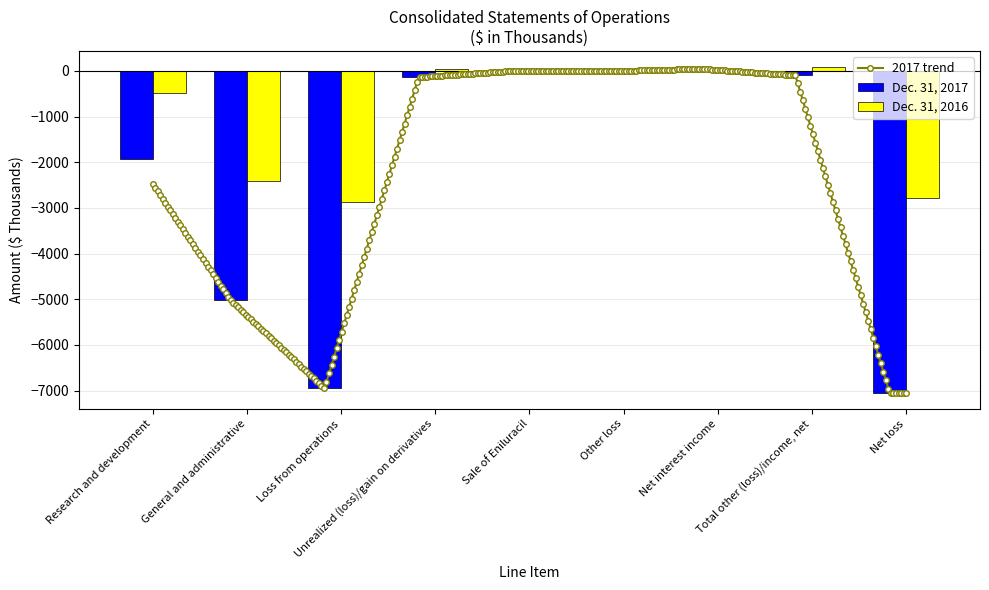

What is the average value of the Dec. 31, 2017 series?

-2349